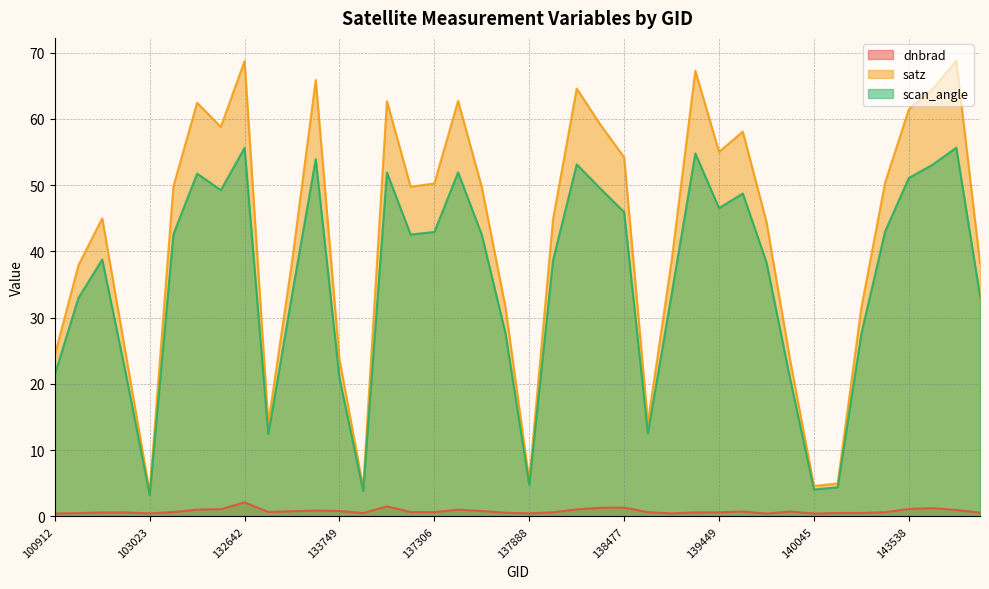

What is the value of the satz point at the 4th from the left?

24.4